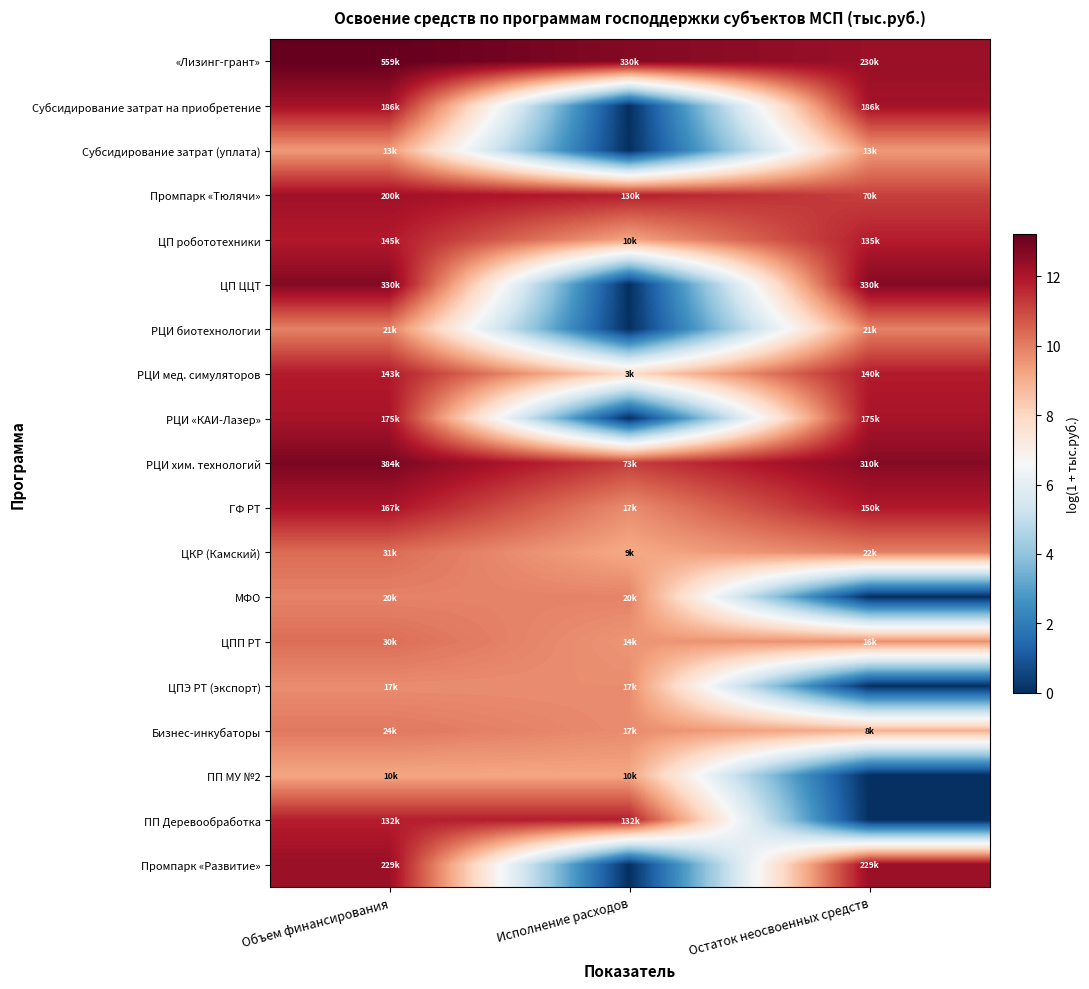

What is the difference between the highest and lowest values at Остаток неосвоенных средств?

12.7